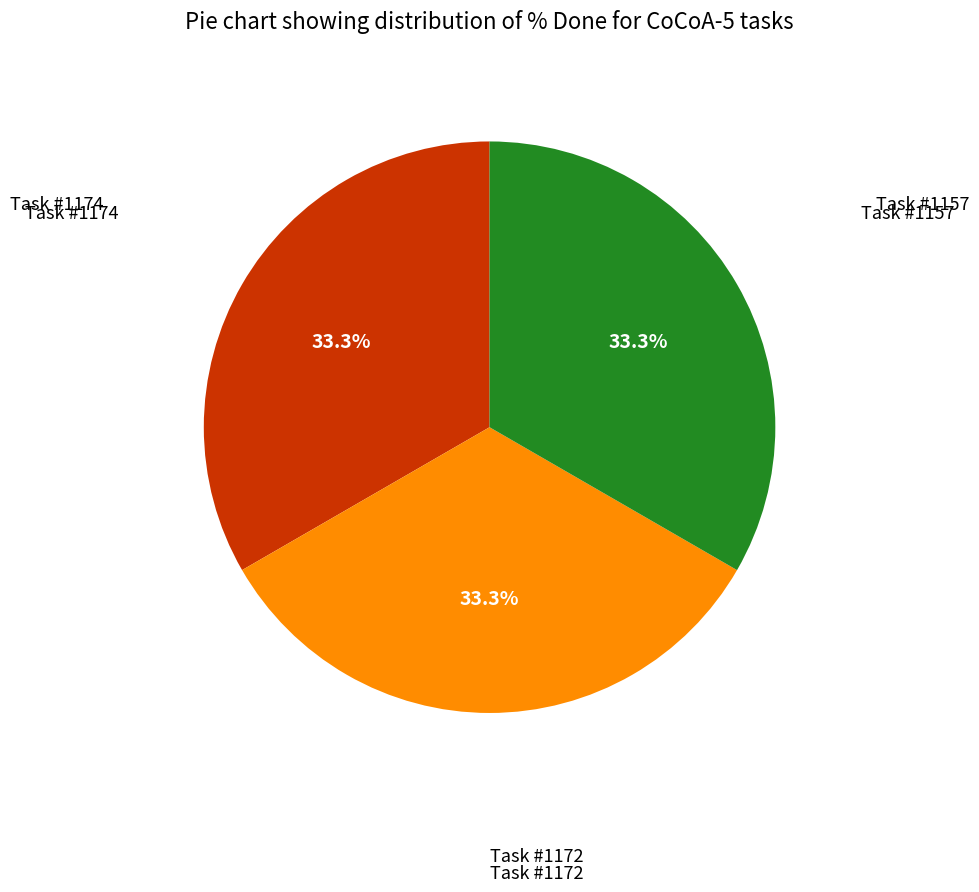

Does any single category account for the majority?

No